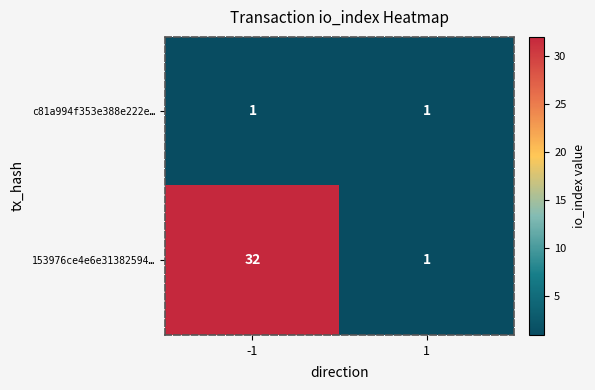

Reading left to right, transcribe all the data shown in this chart.

c81a994f353e388e222e…: 1	1
153976ce4e6e31382594…: 32	1